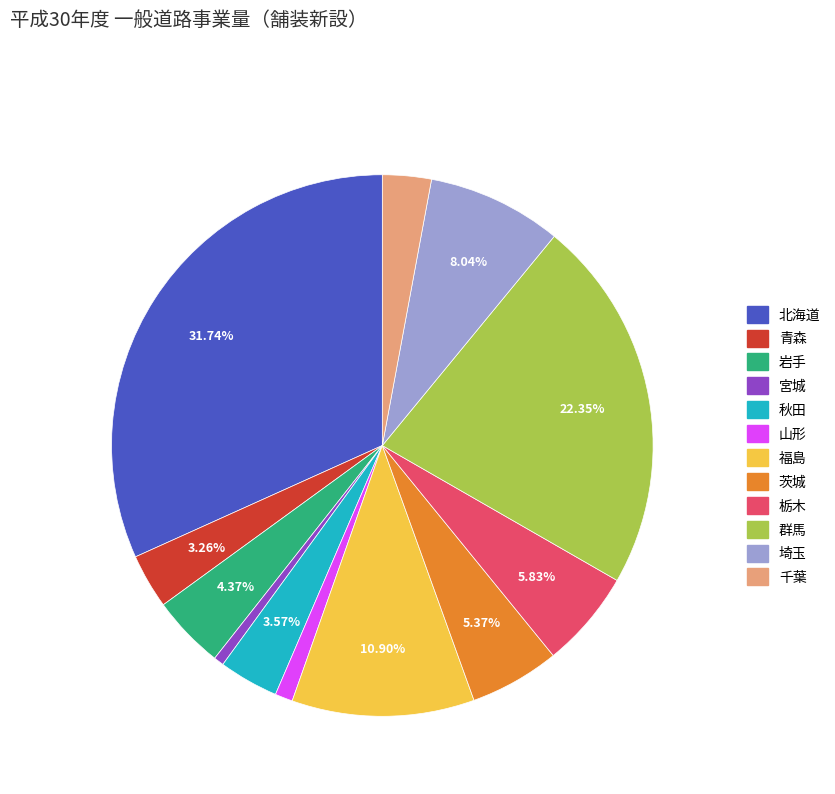

Is there any slice that represents more than half of the pie?

No